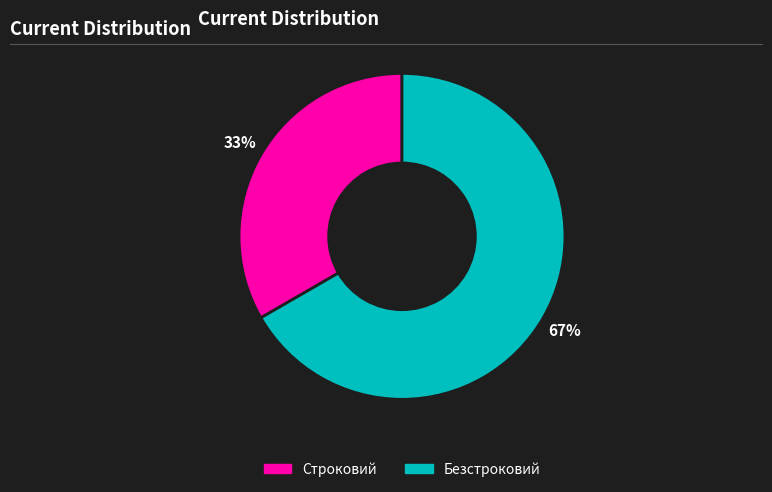

Does Строковий represent more than half of the total?

No